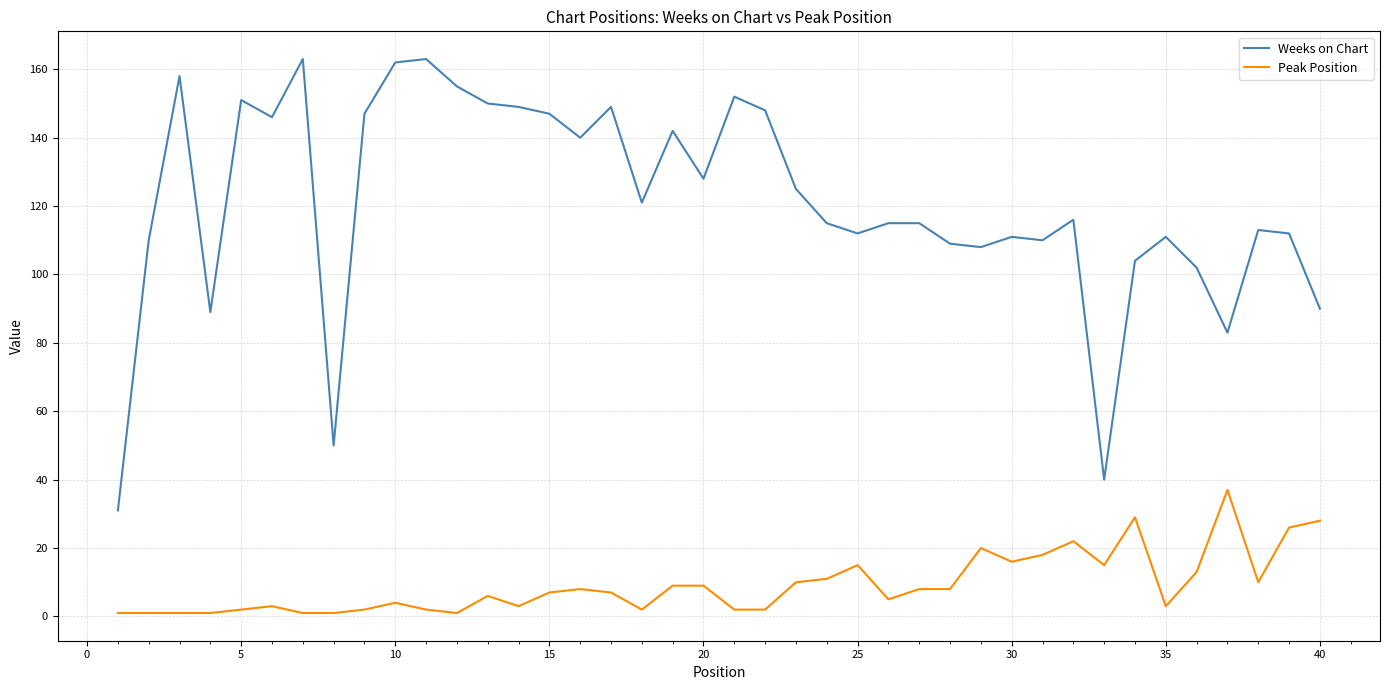

What is the greatest value displayed?

163